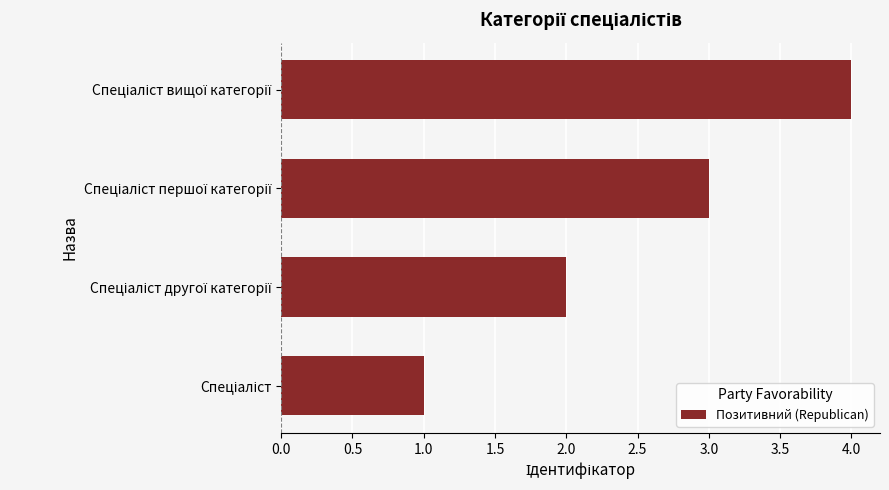

What is the smallest value displayed?

1